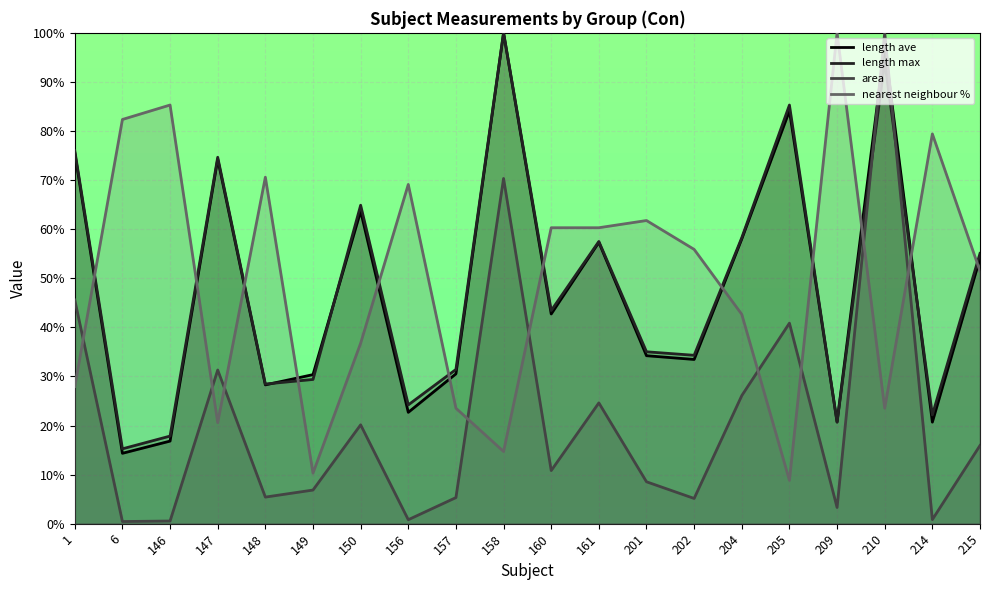

What is the minimum value for nearest neighbour %?

8.8